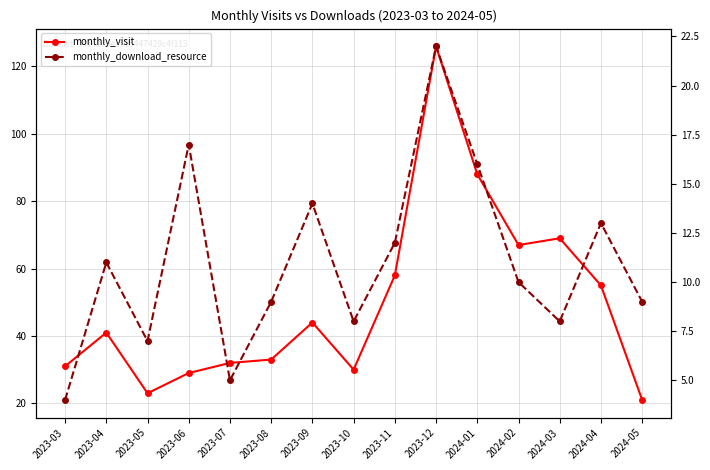

True or false: monthly_visit has more than 0 points higher than both neighbors.

True